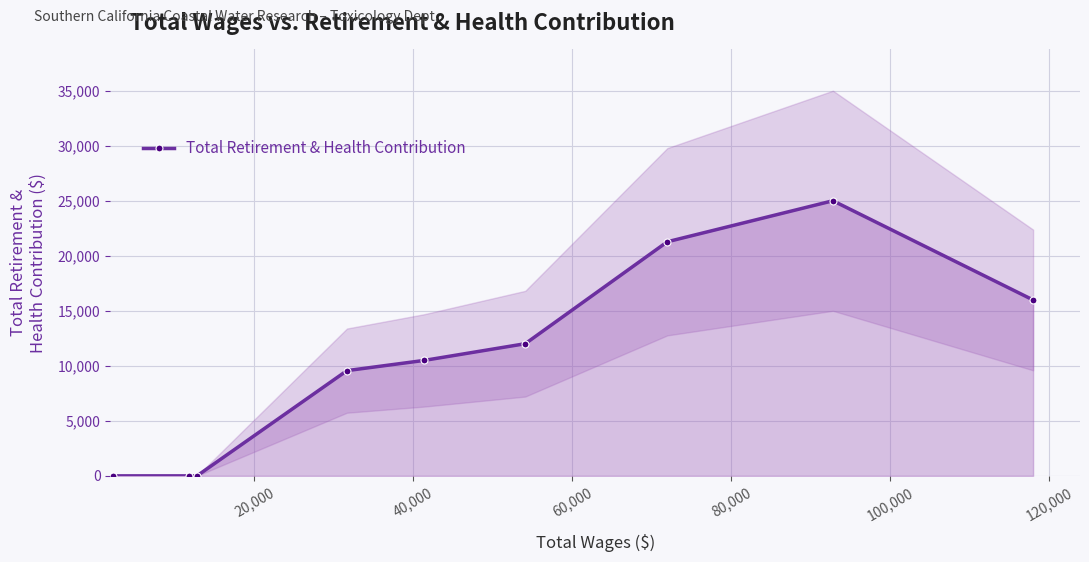

What is the maximum value shown in the chart?

25025